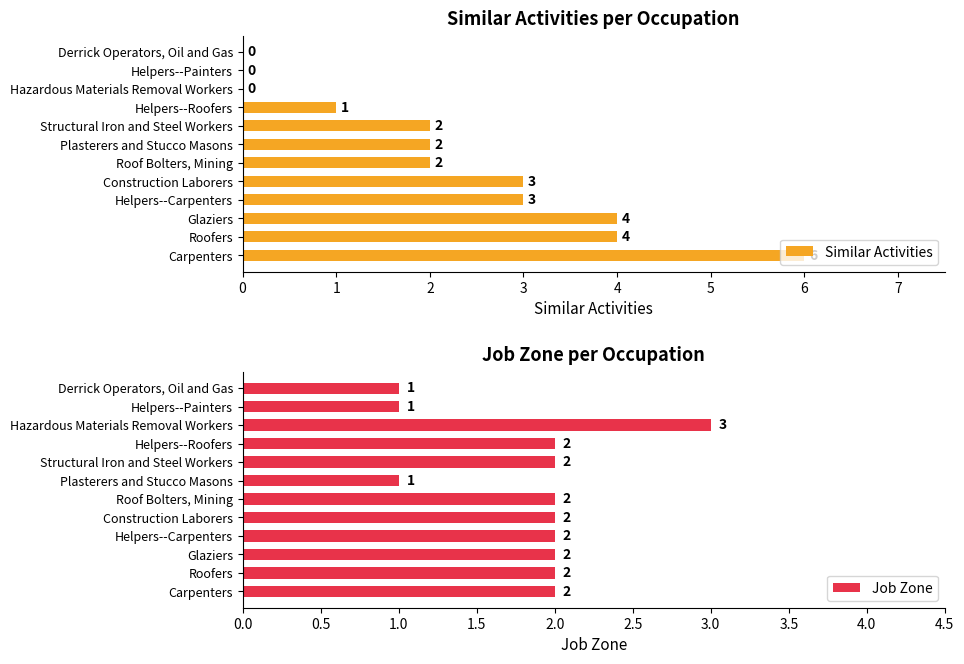

Which series has the largest range (max minus min)?

Similar Activities